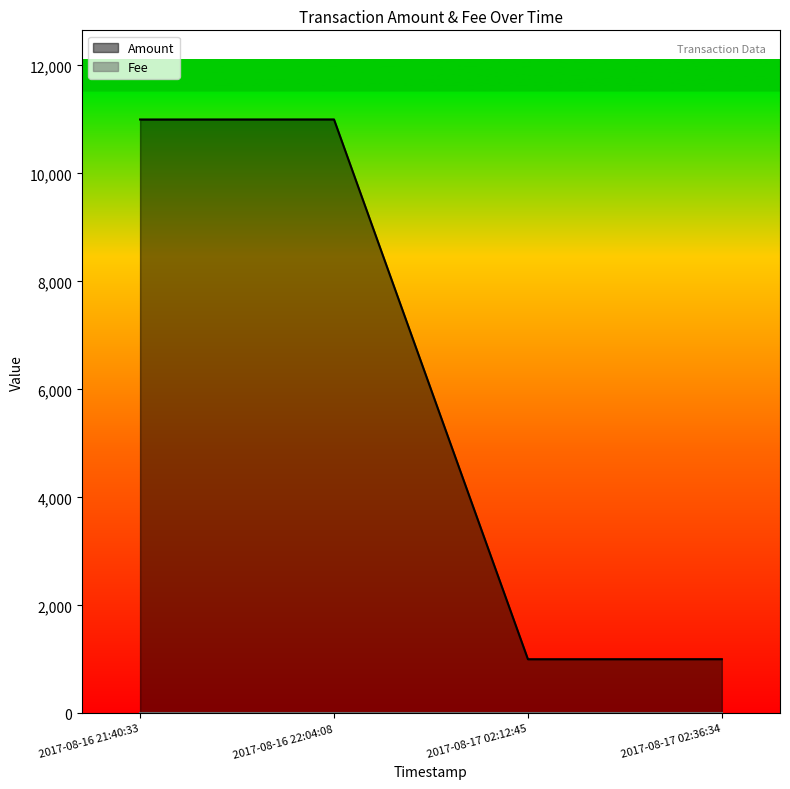

What is the difference between the maximum and minimum values in the Amount series?

9996